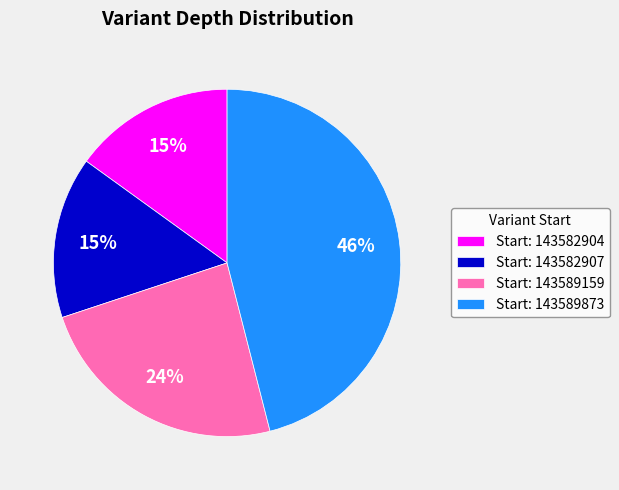

To the nearest percent, what is the difference between the largest and smallest slice percentages?

31%